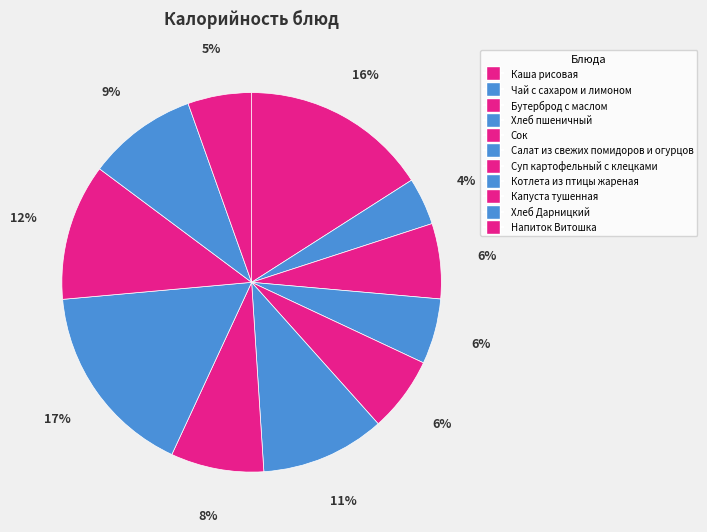

Count the number of slices in the pie.

11